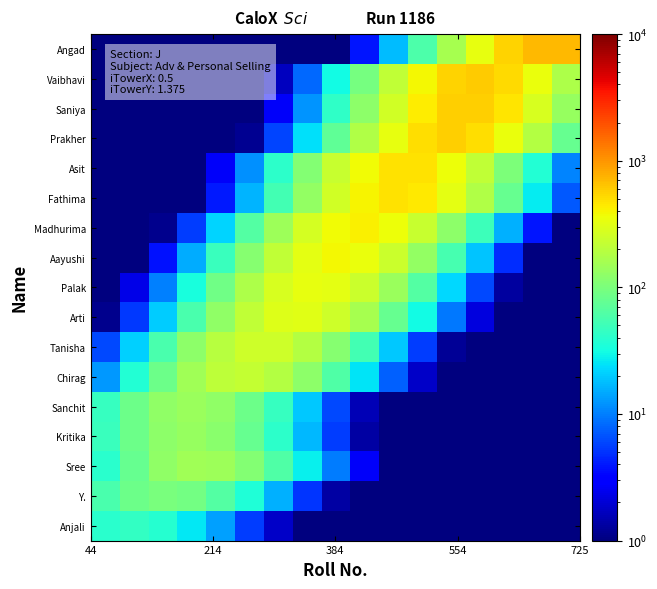

How many series are shown in this chart?

17